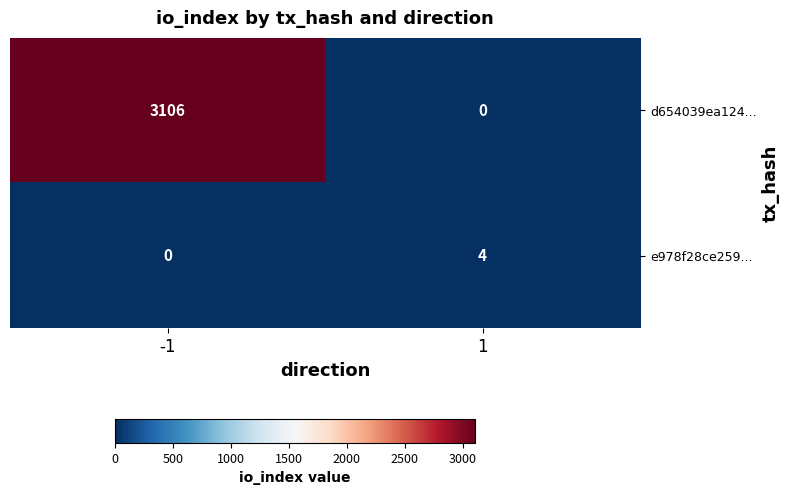

The e978f28ce259... series shows 2 at -1. True or false?

False